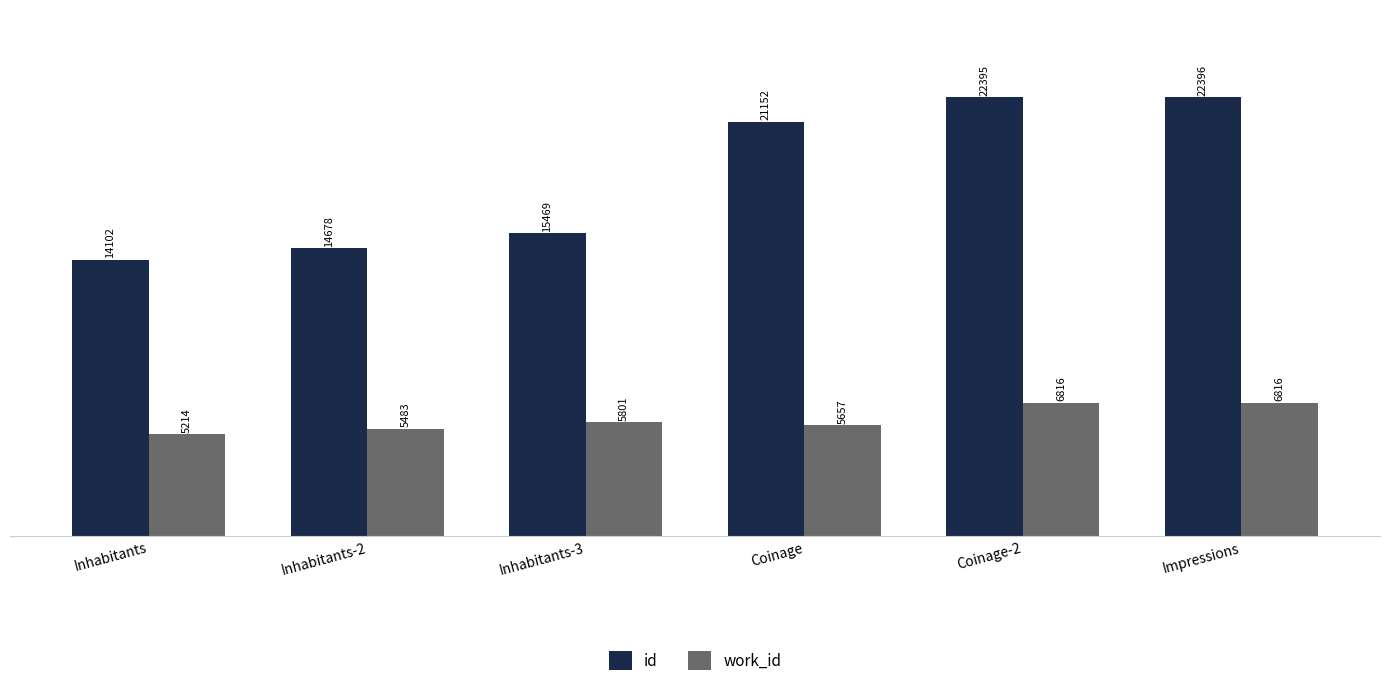

Reading left to right, list all the values displayed in this chart.

id: Inhabitants=14102	Inhabitants-2=14678	Inhabitants-3=15469	Coinage=21152	Coinage-2=22395	Impressions=22396
work_id: Inhabitants=5214	Inhabitants-2=5483	Inhabitants-3=5801	Coinage=5657	Coinage-2=6816	Impressions=6816